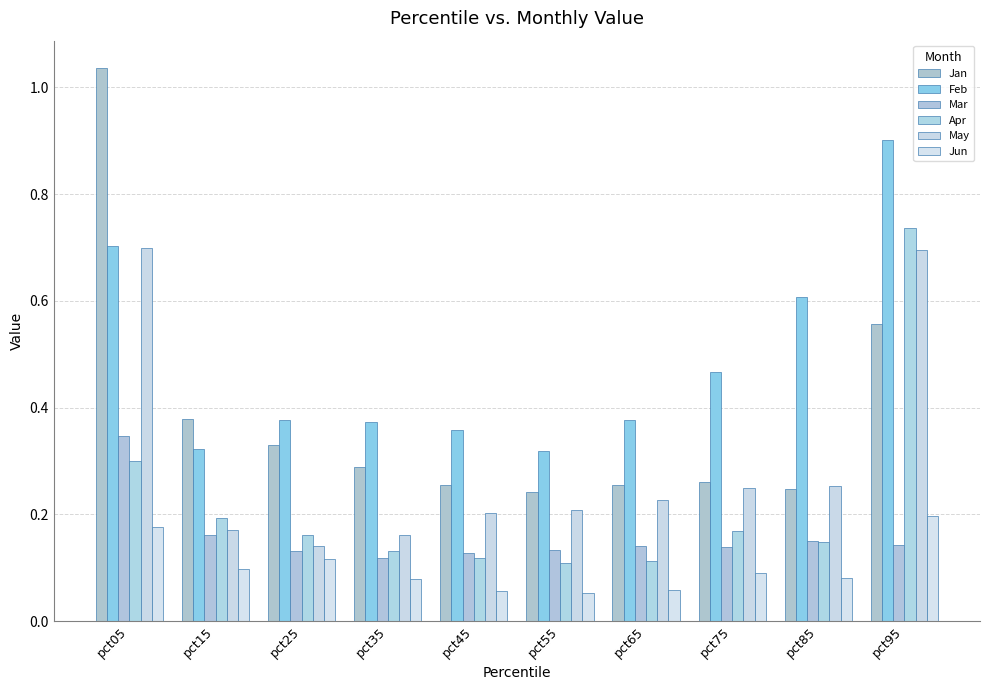

Reading left to right, list all the values displayed in this chart.

Jan: pct05=1.0	pct15=0.4	pct25=0.3	pct35=0.3	pct45=0.3	pct55=0.2	pct65=0.3	pct75=0.3	pct85=0.2	pct95=0.6
Feb: pct05=0.7	pct15=0.3	pct25=0.4	pct35=0.4	pct45=0.4	pct55=0.3	pct65=0.4	pct75=0.5	pct85=0.6	pct95=0.9
Mar: pct05=0.3	pct15=0.2	pct25=0.1	pct35=0.1	pct45=0.1	pct55=0.1	pct65=0.1	pct75=0.1	pct85=0.2	pct95=0.1
Apr: pct05=0.3	pct15=0.2	pct25=0.2	pct35=0.1	pct45=0.1	pct55=0.1	pct65=0.1	pct75=0.2	pct85=0.1	pct95=0.7
May: pct05=0.7	pct15=0.2	pct25=0.1	pct35=0.2	pct45=0.2	pct55=0.2	pct65=0.2	pct75=0.2	pct85=0.3	pct95=0.7
Jun: pct05=0.2	pct15=0.1	pct25=0.1	pct35=0.1	pct45=0.1	pct55=0.1	pct65=0.1	pct75=0.1	pct85=0.1	pct95=0.2